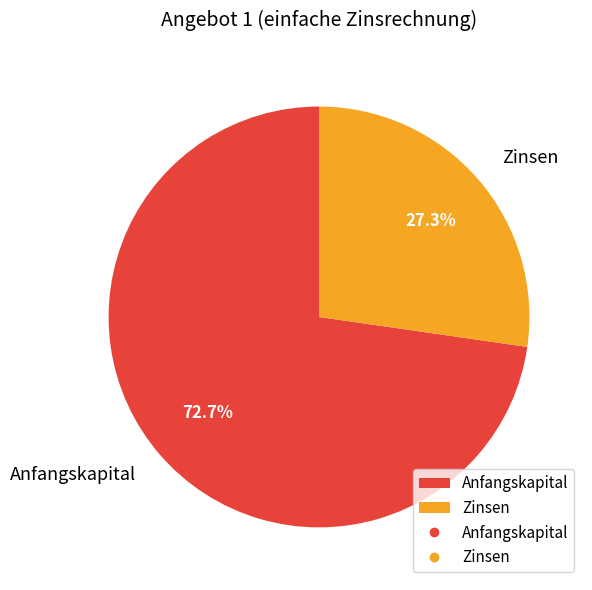

How many slices are in this pie chart?

2